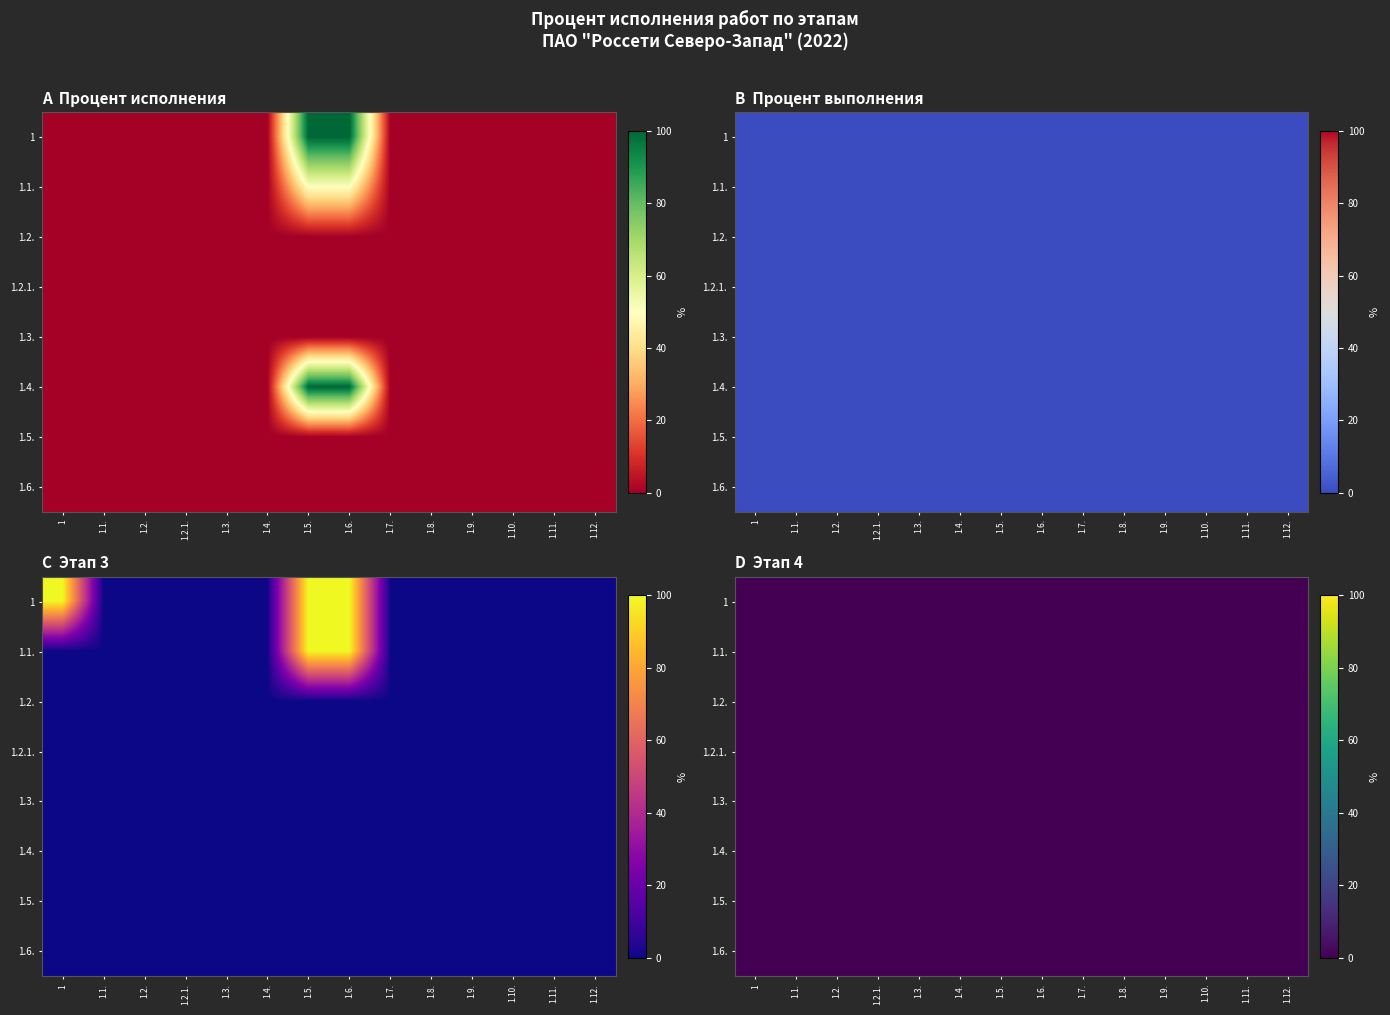

Rank the series by their maximum value, from highest to lowest.

1, 2, 3, 4